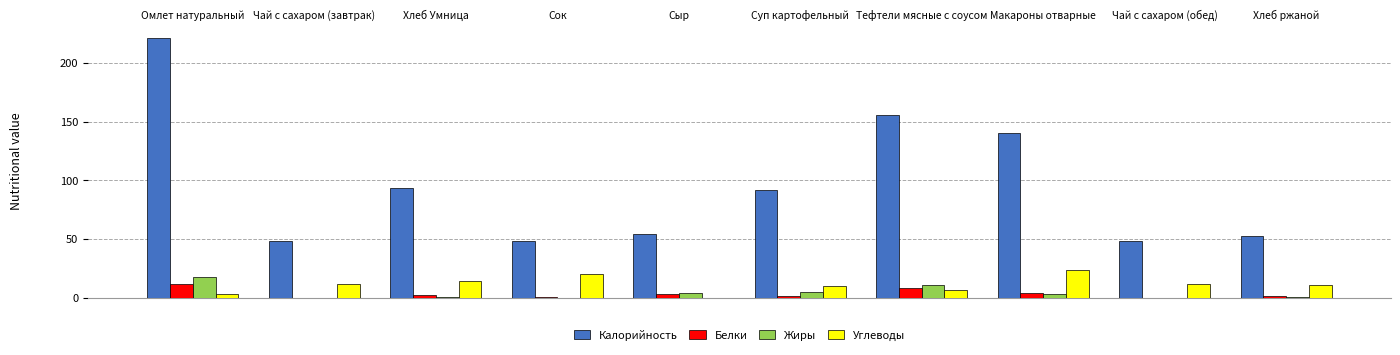

Where does the Углеводы series first go above 12?

Чай с сахаром (завтрак)